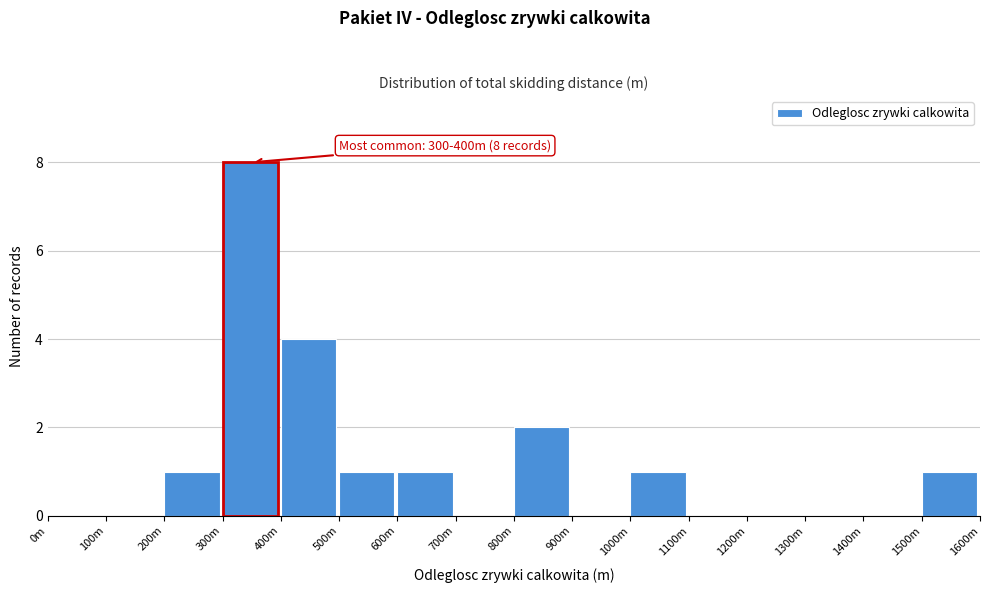

Reading right to left, what are all the values shown in this chart?

1500m=1	1400m=0	1300m=0	1200m=0	1100m=0	1000m=1	900m=0	800m=2	700m=0	600m=1	500m=1	400m=4	300m=8	200m=1	100m=0	0m=0